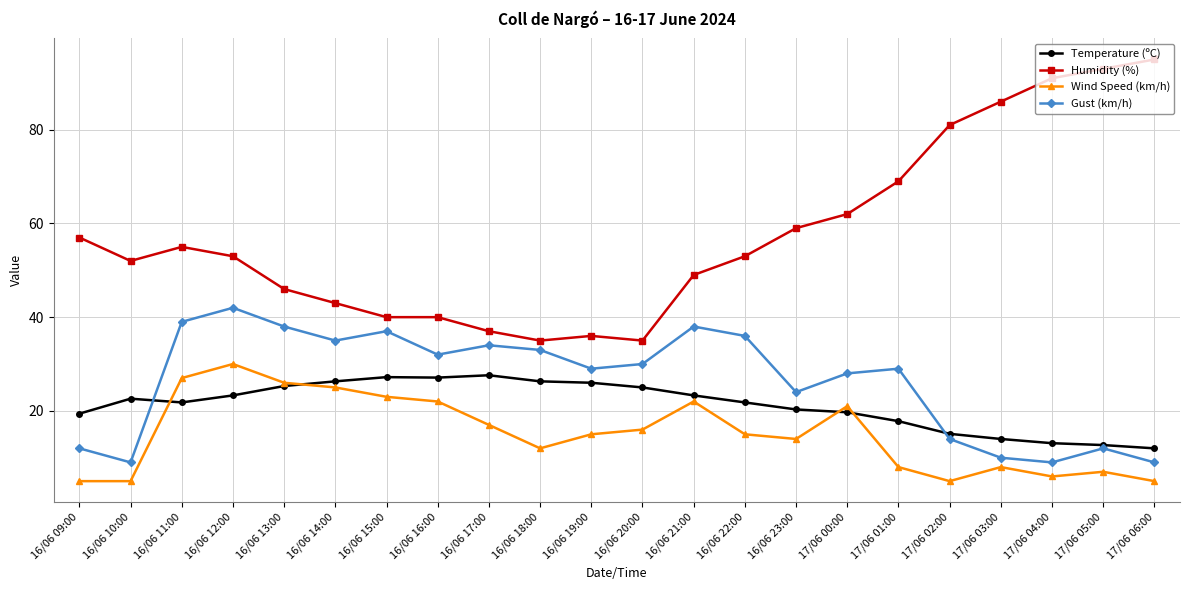

What are all the series names shown in the legend?

Temperature (ºC), Humidity (%), Wind Speed (km/h), Gust (km/h)